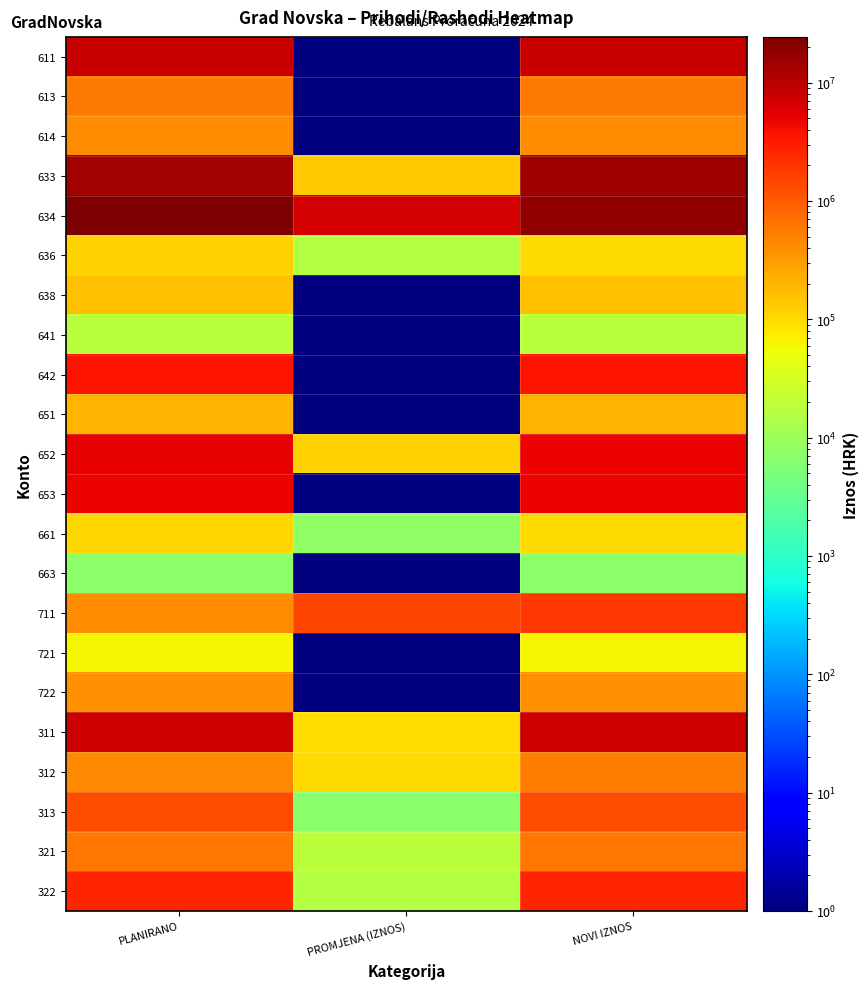

Between PLANIRANO and NOVI IZNOS, which series saw the biggest shift?

634